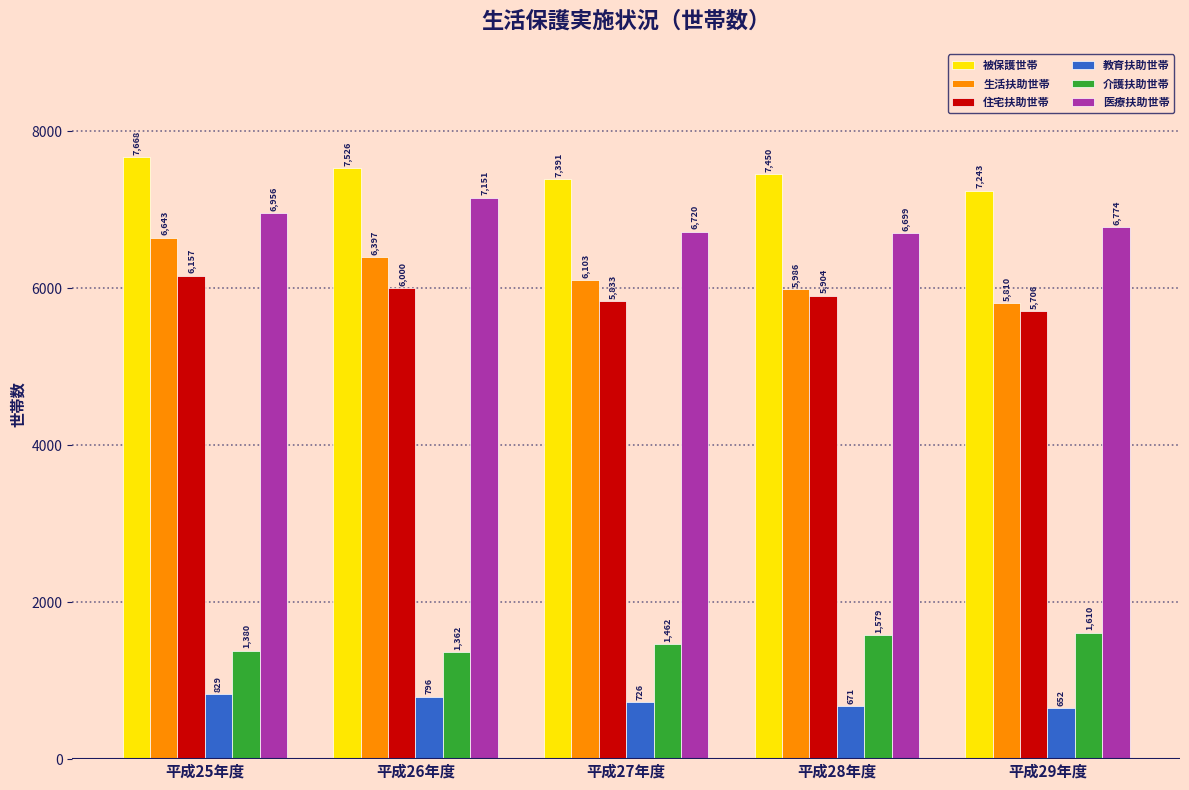

What is the sum of all 被保護世帯 values?

37278